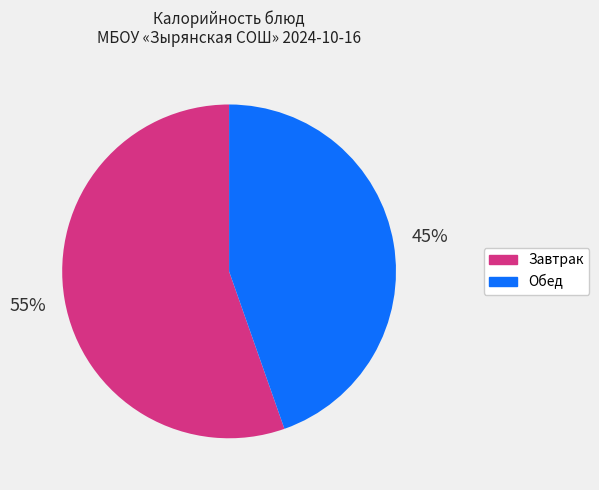

To the nearest percent, what is the average slice percentage?

50%